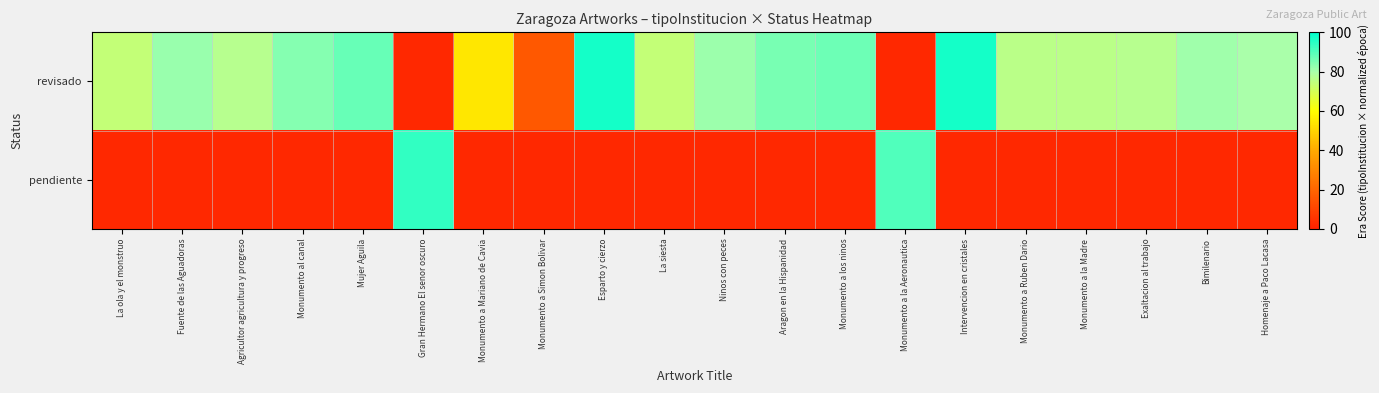

How many categories are shown in the chart?

20